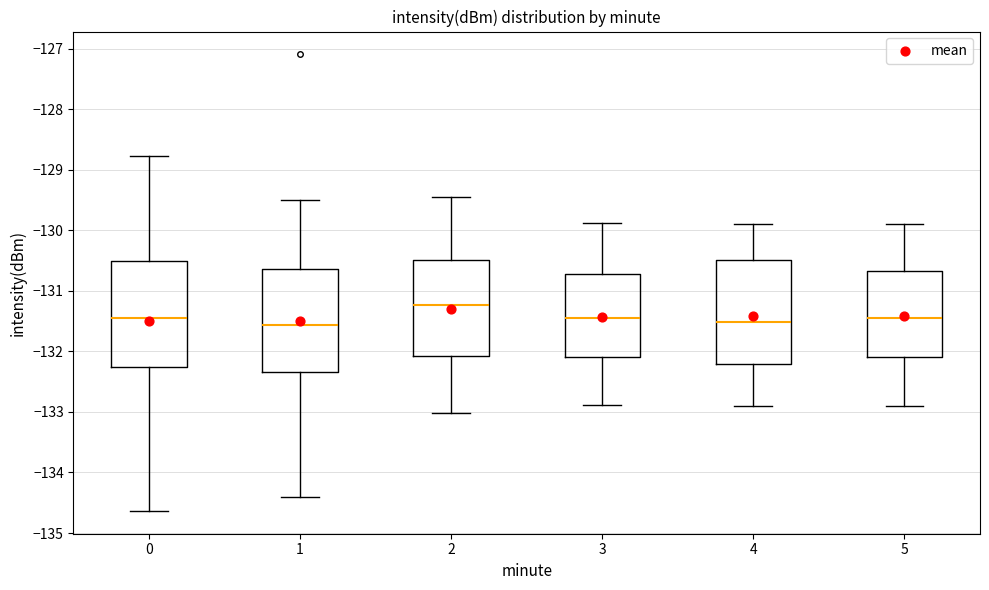

Reading left to right, transcribe this box plot: for each box, give where its median line is, the range the box spans, and where its two whiskers end, as read against the y-axis. The values are not printed on the chart, so give them approximately, as read against the axis.

0: median -131.5, box -132.3 to -130.5, whiskers -134.6 to -128.8
1: median -131.6, box -132.3 to -130.6, whiskers -134.4 to -129.5
2: median -131.2, box -132.1 to -130.5, whiskers -133.0 to -129.5
3: median -131.5, box -132.1 to -130.7, whiskers -132.9 to -129.9
4: median -131.5, box -132.2 to -130.5, whiskers -132.9 to -129.9
5: median -131.5, box -132.1 to -130.7, whiskers -132.9 to -129.9